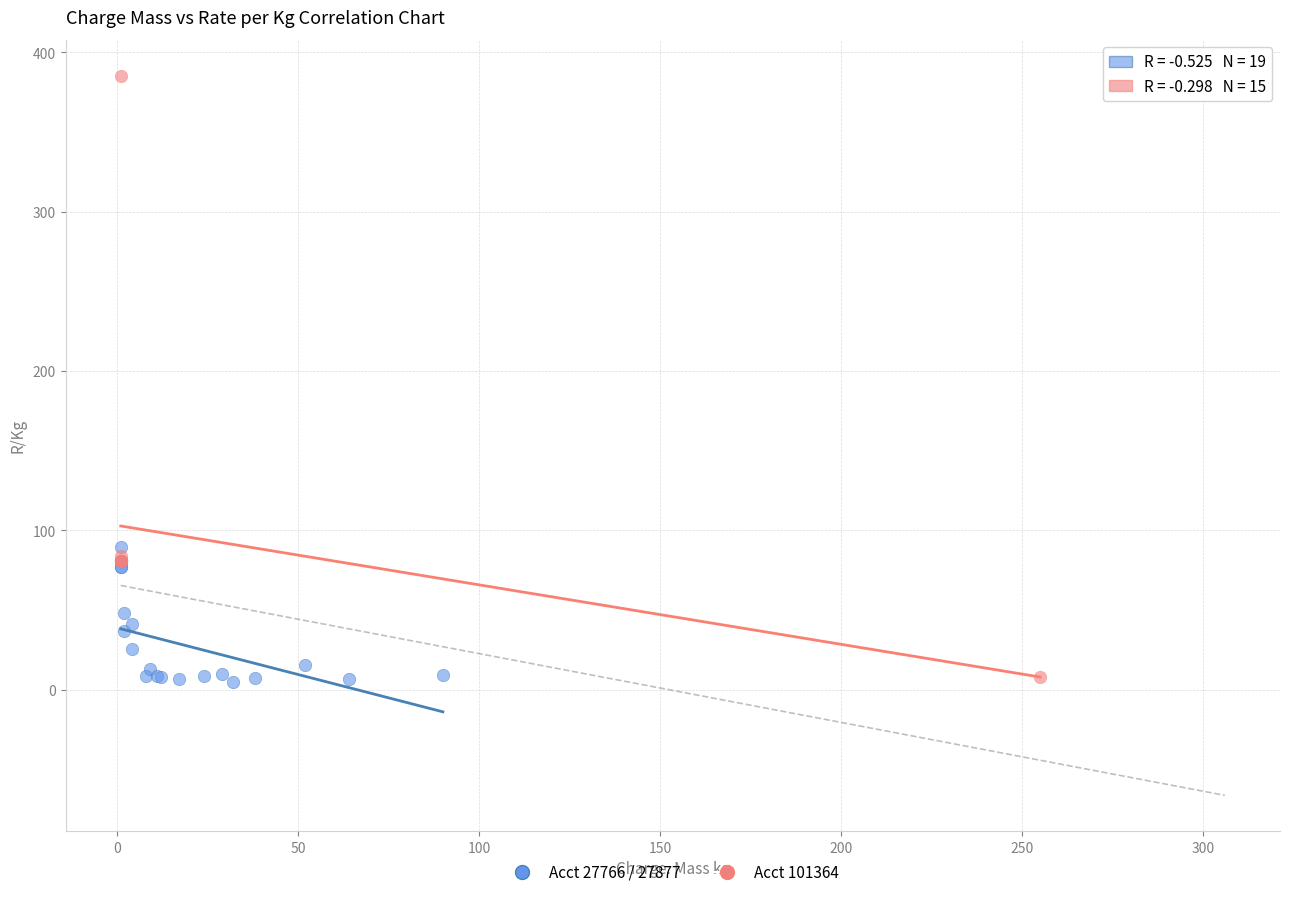

Which series contains the highest Y value?

Acct 101364